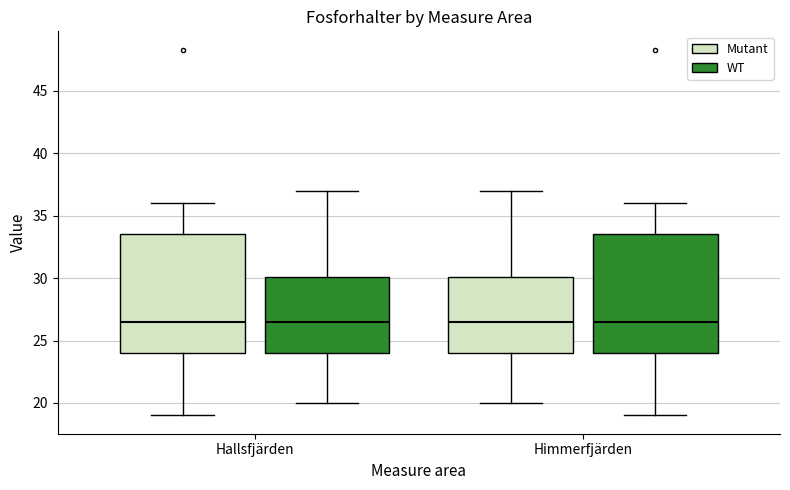

Reading left to right, read every box against the y-axis: the position of its median line, the range the box covers, and the ends of its whiskers. The values are not printed on the chart, so give them approximately, as read against the axis.

Hallsfjärden (Mutant): median 26.5, box 24.0 to 33.5, whiskers 19.0 to 36.0
Hallsfjärden (WT): median 26.5, box 24.0 to 30.0, whiskers 20.0 to 37.0
Himmerfjärden (Mutant): median 26.5, box 24.0 to 30.0, whiskers 20.0 to 37.0
Himmerfjärden (WT): median 26.5, box 24.0 to 33.5, whiskers 19.0 to 36.0